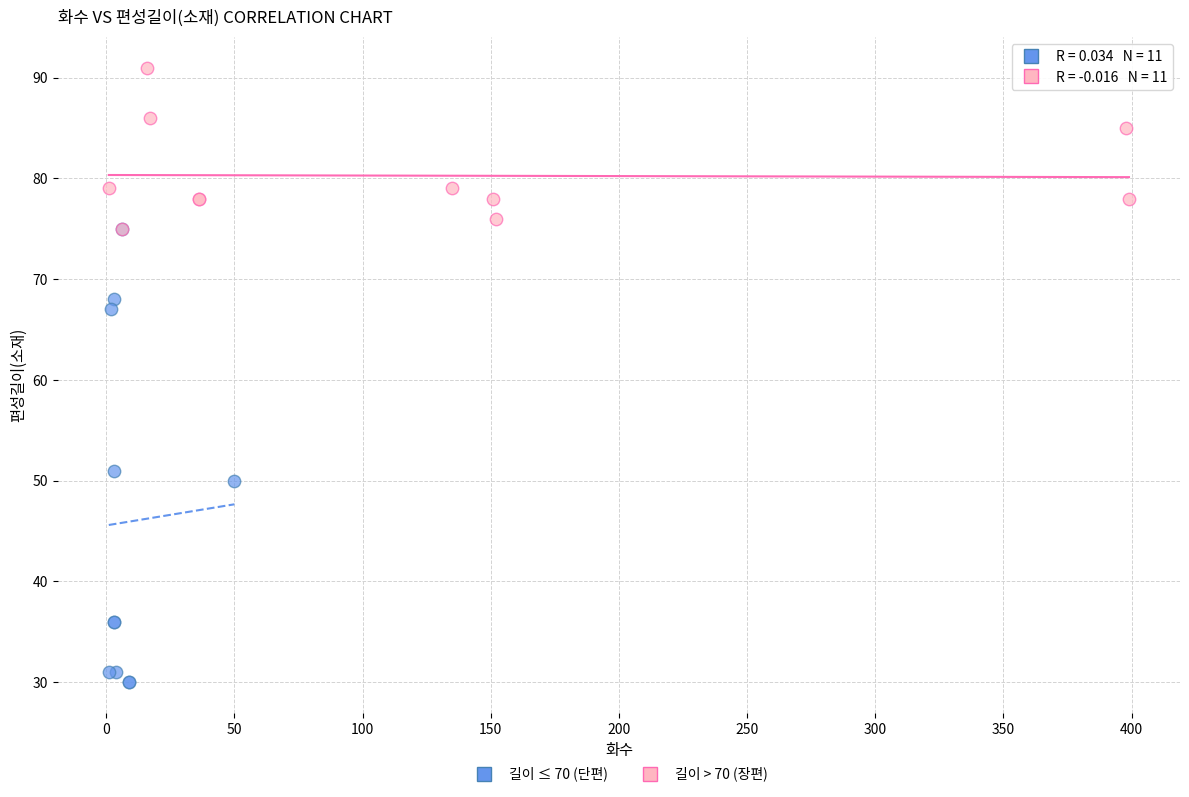

Which series has the largest Y range (max minus min)?

길이 ≤ 70 (단편)